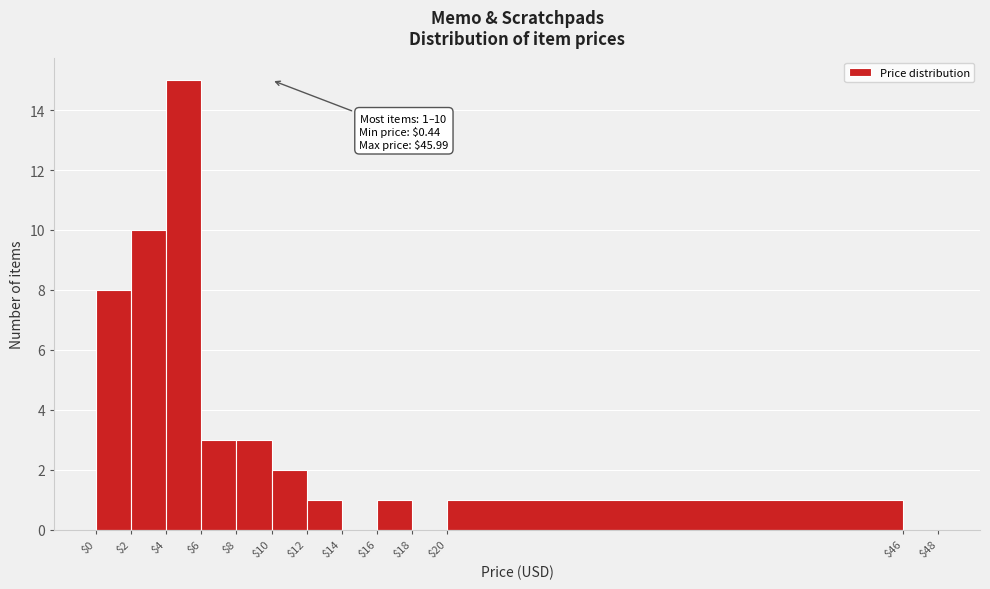

Over which range of the x-axis is the bar tallest?

$4 to $6